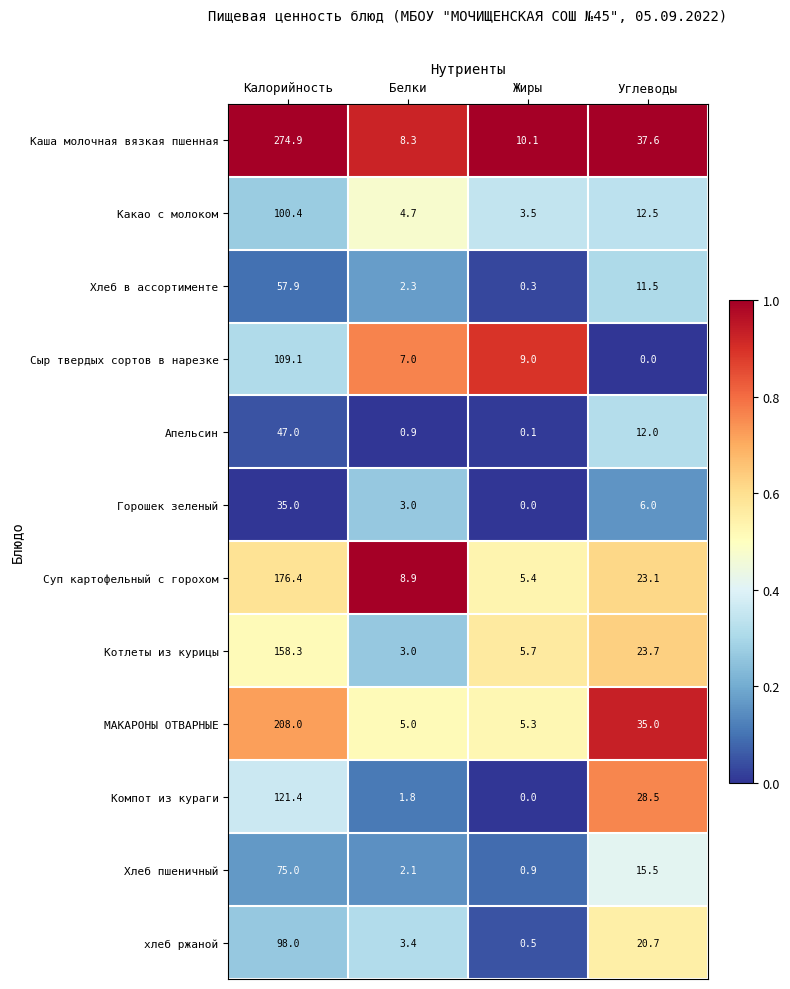

The value of Хлеб пшеничный at Жиры is 1.3. True or false?

False